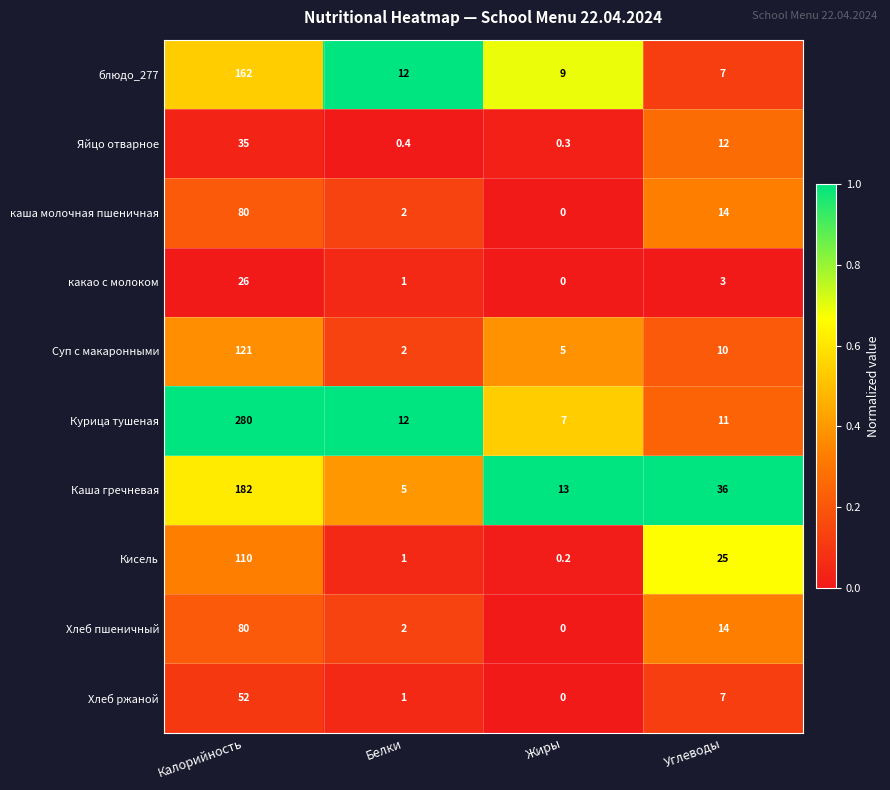

List the labels in order of Хлеб ржаной value, largest first.

Калорийность, Углеводы, Белки, Жиры